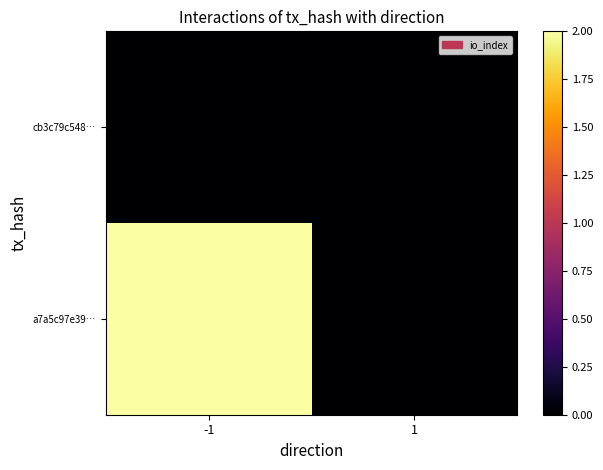

Reading left to right, list all the values displayed in this chart.

cb3c79c548…: -1=0	1=0
a7a5c97e39…: -1=2	1=0